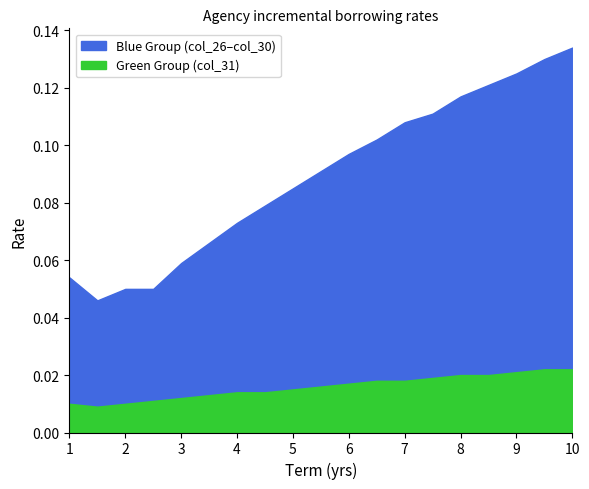

Which category has the lowest value in the col_29 series?

1.5